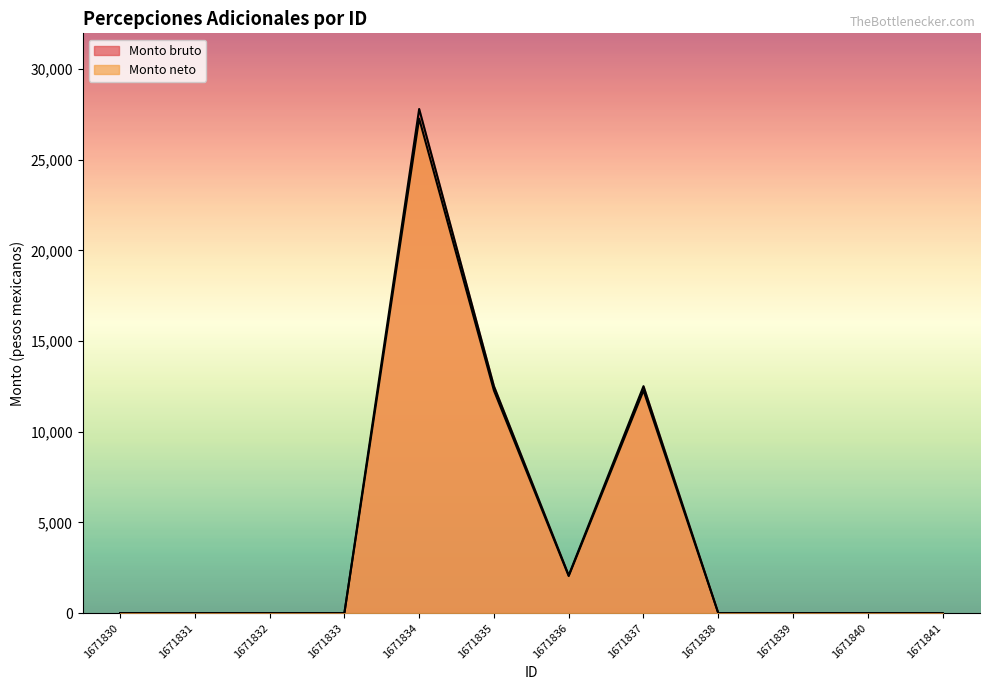

Reading left to right, what are all the values shown in this chart?

Monto bruto: 0.0	0.0	0.0	0.0	27792.6	12511.8	2085.3	12511.8	0.0	0.0	0.0	0.0
Monto neto: 0.0	0.0	0.0	0.0	27259.0	12271.6	2045.3	12271.6	0.0	0.0	0.0	0.0